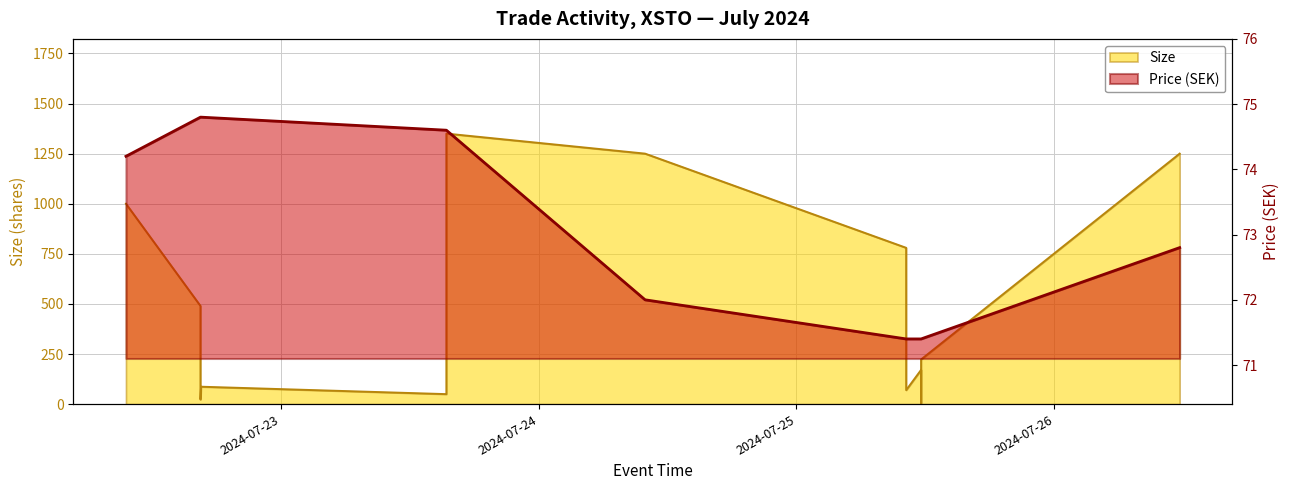

What is the total value across all series at 2024-07-23 15:25:44?

124.6